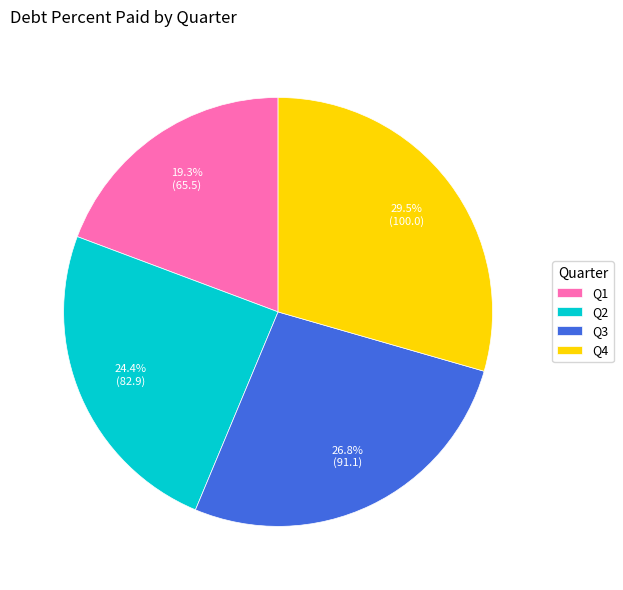

Rank the categories by value from lowest to highest.

Q1, Q2, Q3, Q4